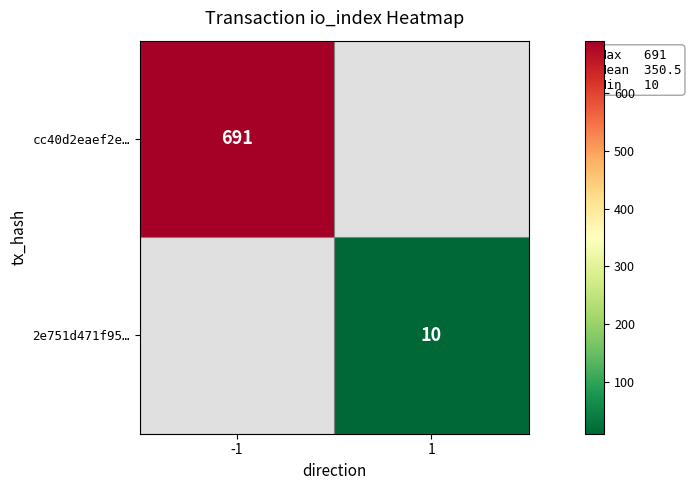

Is the value of cc40d2eaef2e… at -1 greater than the value of 2e751d471f95… at 1?

Yes